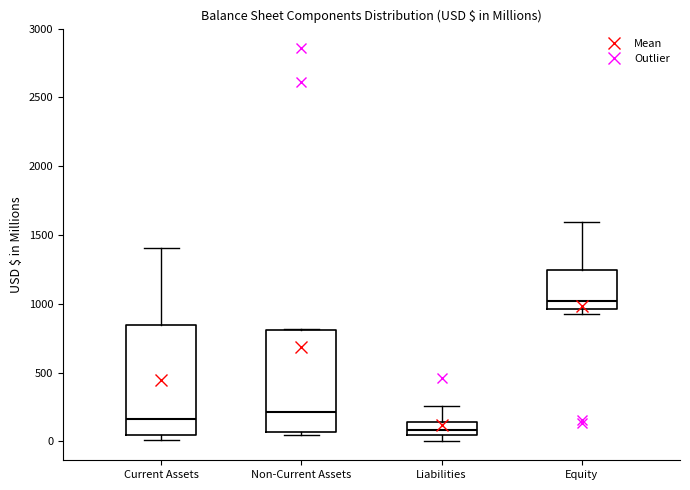

Where does the median line of the box for Liabilities sit on the y-axis? The values are not printed on the chart, so give them approximately, as read against the axis.

100